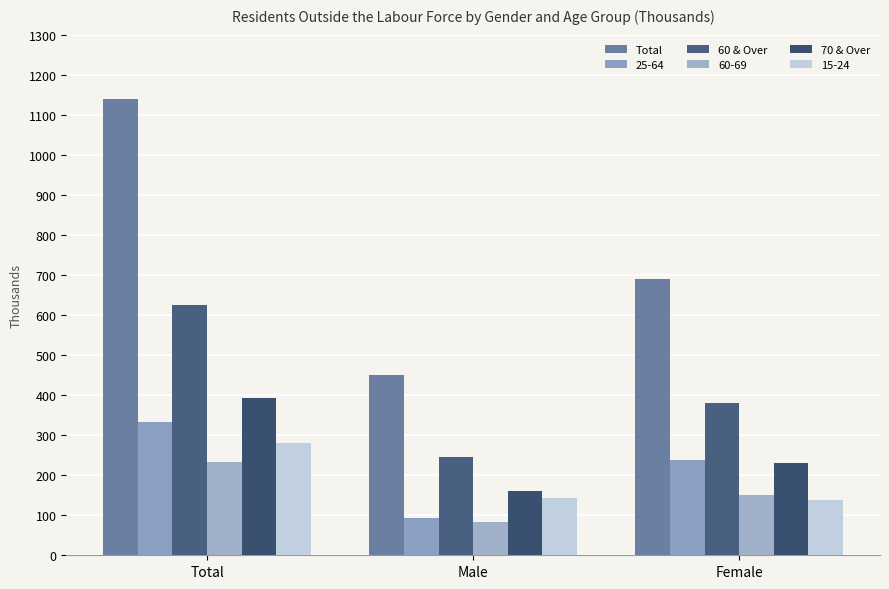

Which series has the widest spread of values?

Total